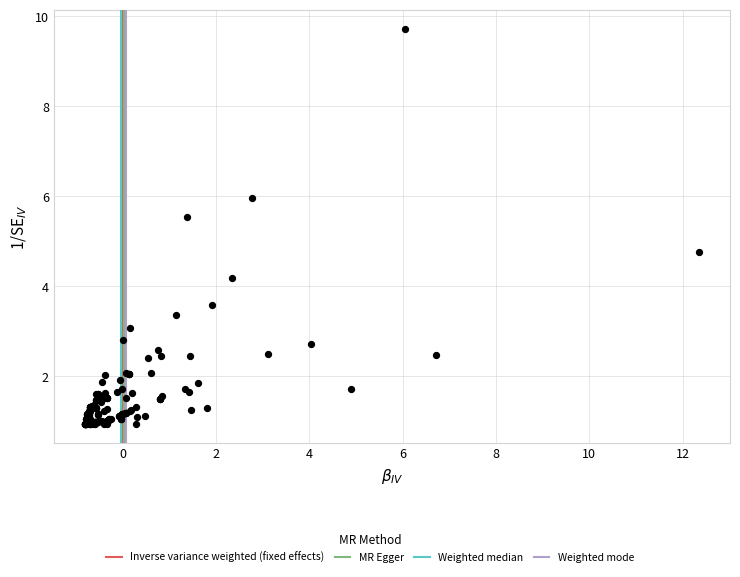

What Y value in the scatter plot is closest to 5?

4.8